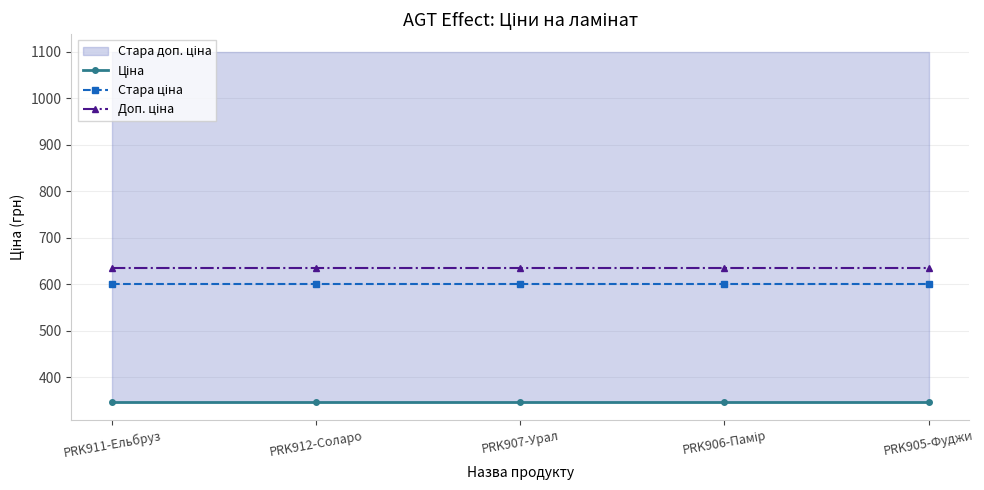

Is the value of Доп. ціна at PRK905-Фуджи greater than the value of Стара ціна at PRK912-Соларо?

Yes